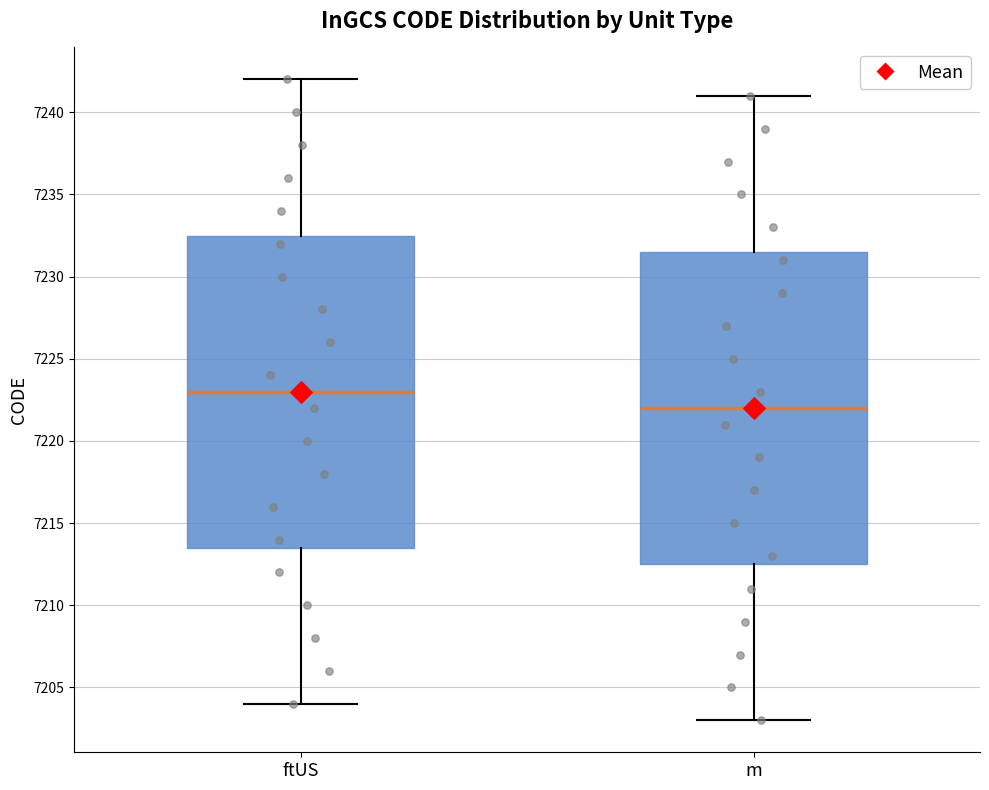

Reading left to right, transcribe this box plot: for each box, give where its median line is, the range the box spans, and where its two whiskers end, as read against the y-axis. The values are not printed on the chart, so give them approximately, as read against the axis.

ftUS: median 7223.0, box 7213.5 to 7232.5, whiskers 7204.0 to 7242.0
m: median 7222.0, box 7212.5 to 7231.5, whiskers 7203.0 to 7241.0